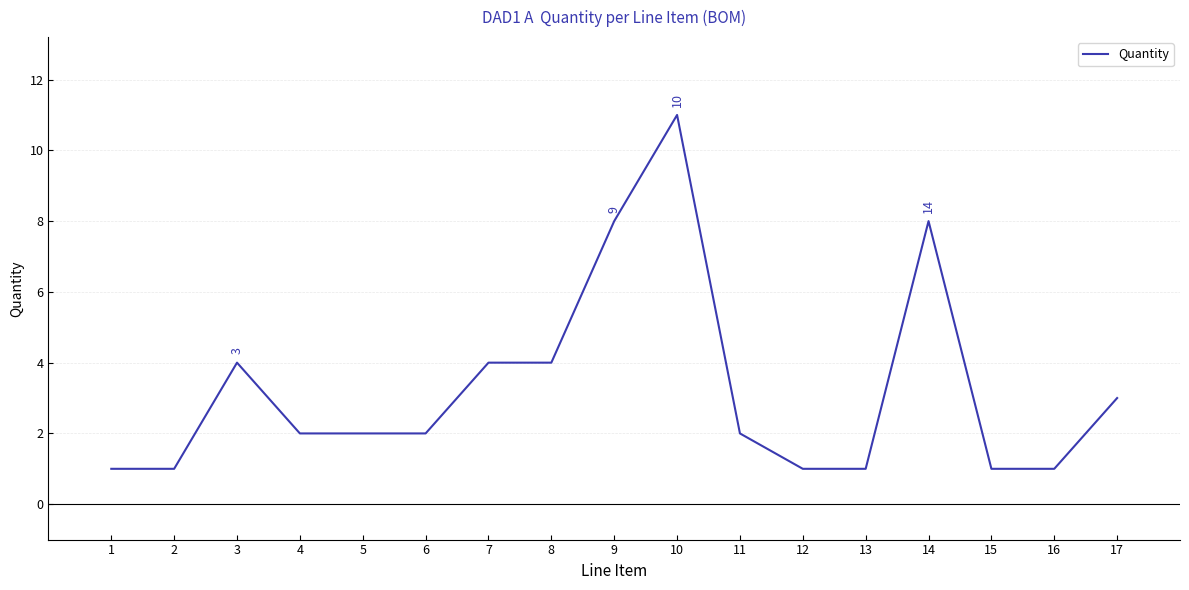

Which label corresponds to the largest value in the chart?

10